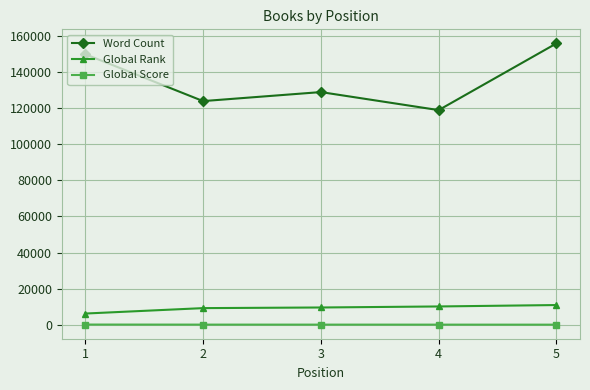

What is the maximum value shown in the chart?

156000